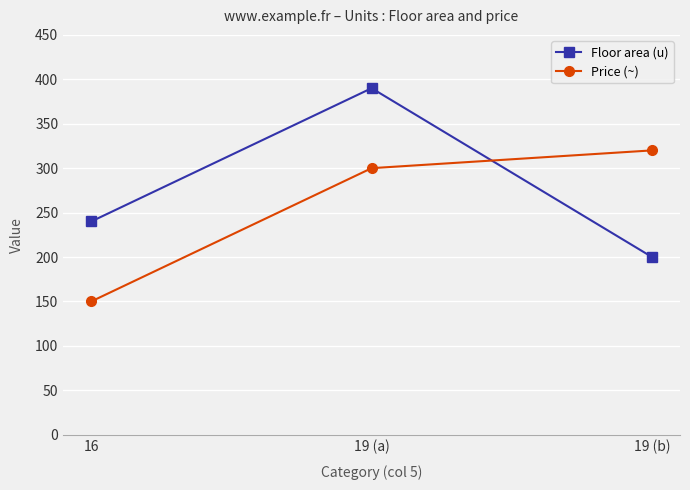

At how many categories does at least one series exceed 322?

1